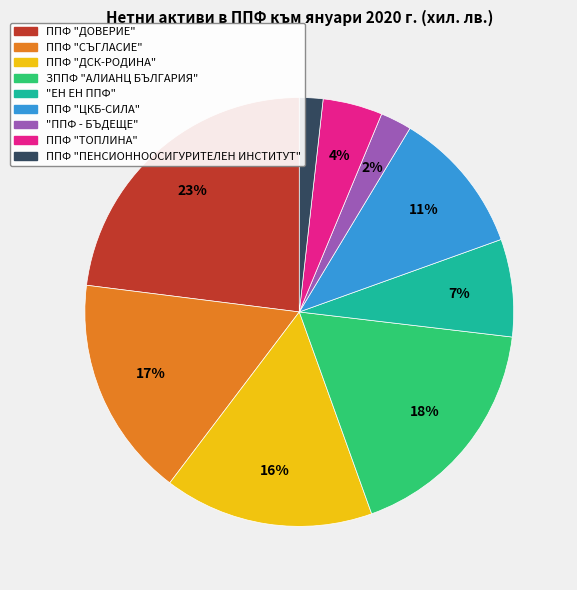

To the nearest percent, what is the average slice percentage?

11%